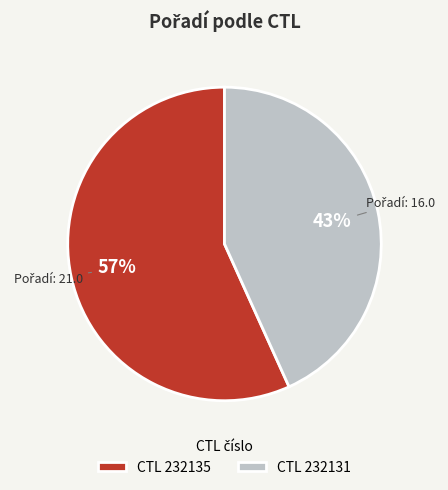

How many slices are in this pie chart?

2